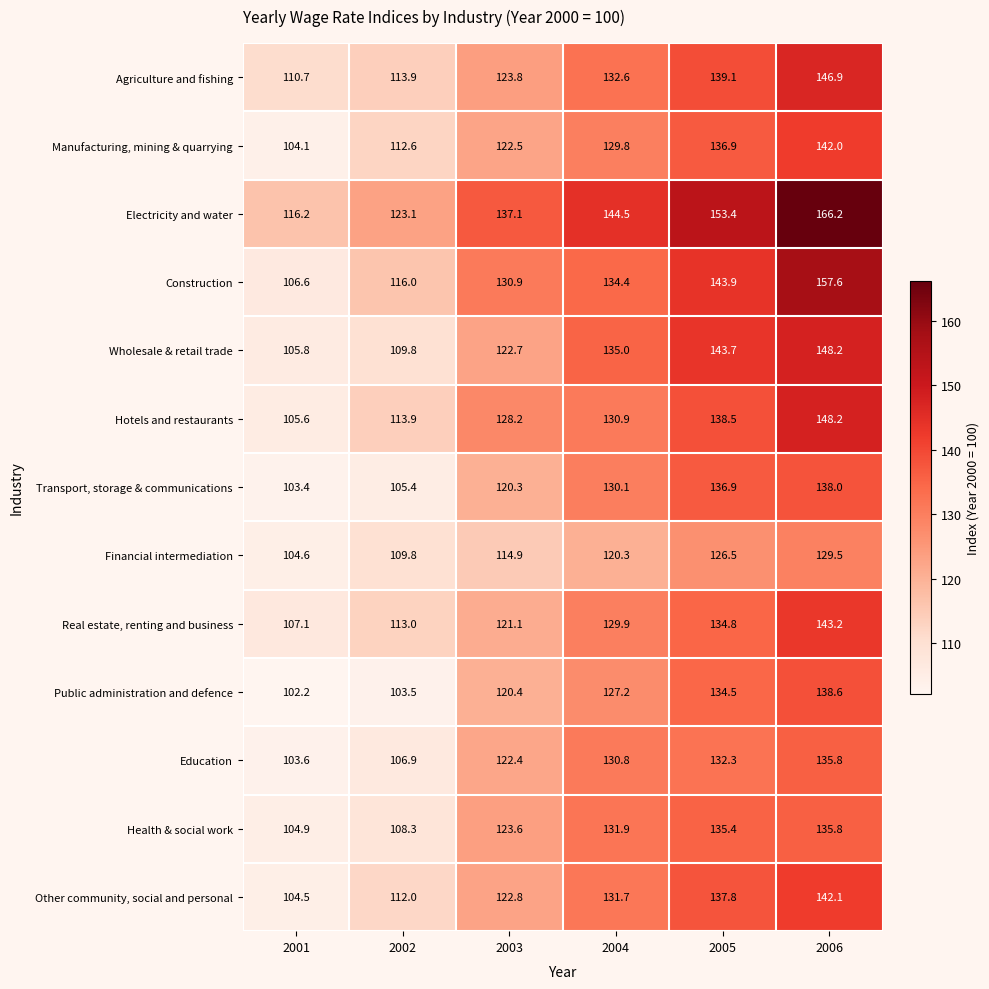

What is the highest value of the Real estate, renting and business series?

143.2